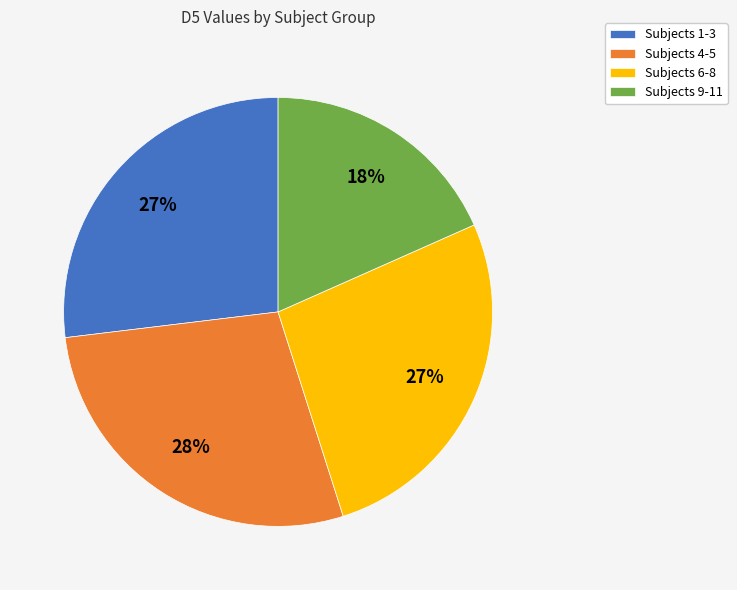

Which category has the smallest portion of the pie?

Subjects 9-11